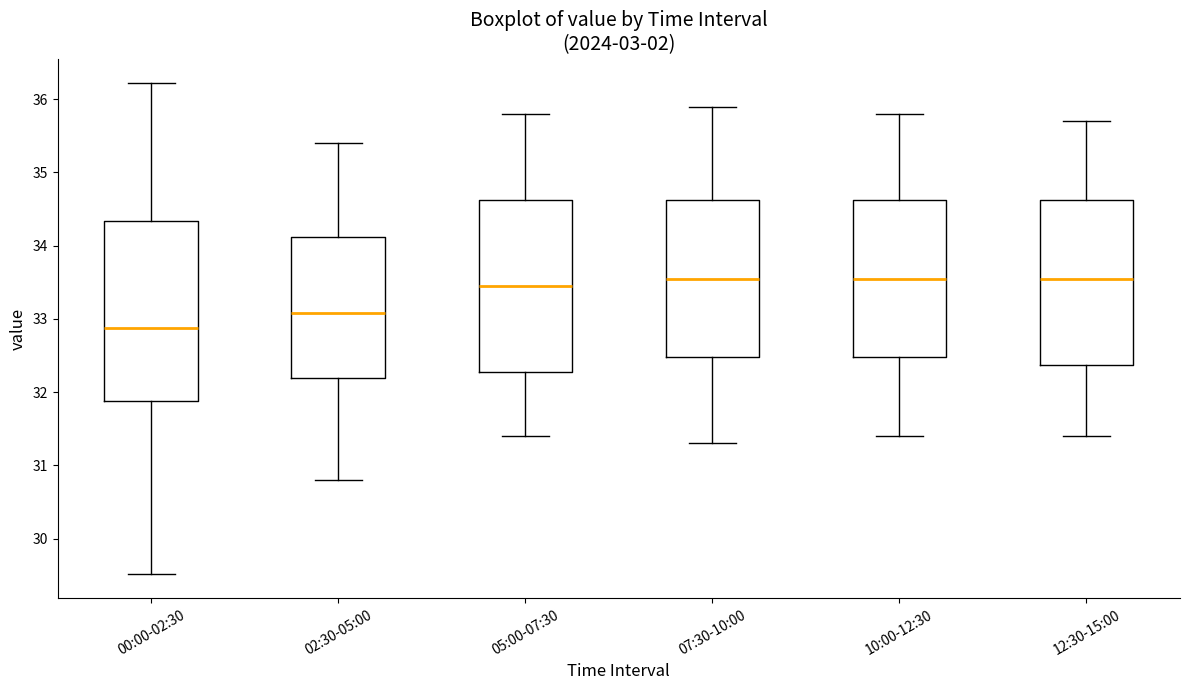

Reading left to right, transcribe this box plot: for each box, give where its median line is, the range the box spans, and where its two whiskers end, as read against the y-axis. The values are not printed on the chart, so give them approximately, as read against the axis.

00:00-02:30: median 32.9, box 31.9 to 34.3, whiskers 29.5 to 36.2
02:30-05:00: median 33.1, box 32.2 to 34.1, whiskers 30.8 to 35.4
05:00-07:30: median 33.5, box 32.3 to 34.6, whiskers 31.4 to 35.8
07:30-10:00: median 33.6, box 32.5 to 34.6, whiskers 31.3 to 35.9
10:00-12:30: median 33.6, box 32.5 to 34.6, whiskers 31.4 to 35.8
12:30-15:00: median 33.6, box 32.4 to 34.6, whiskers 31.4 to 35.7